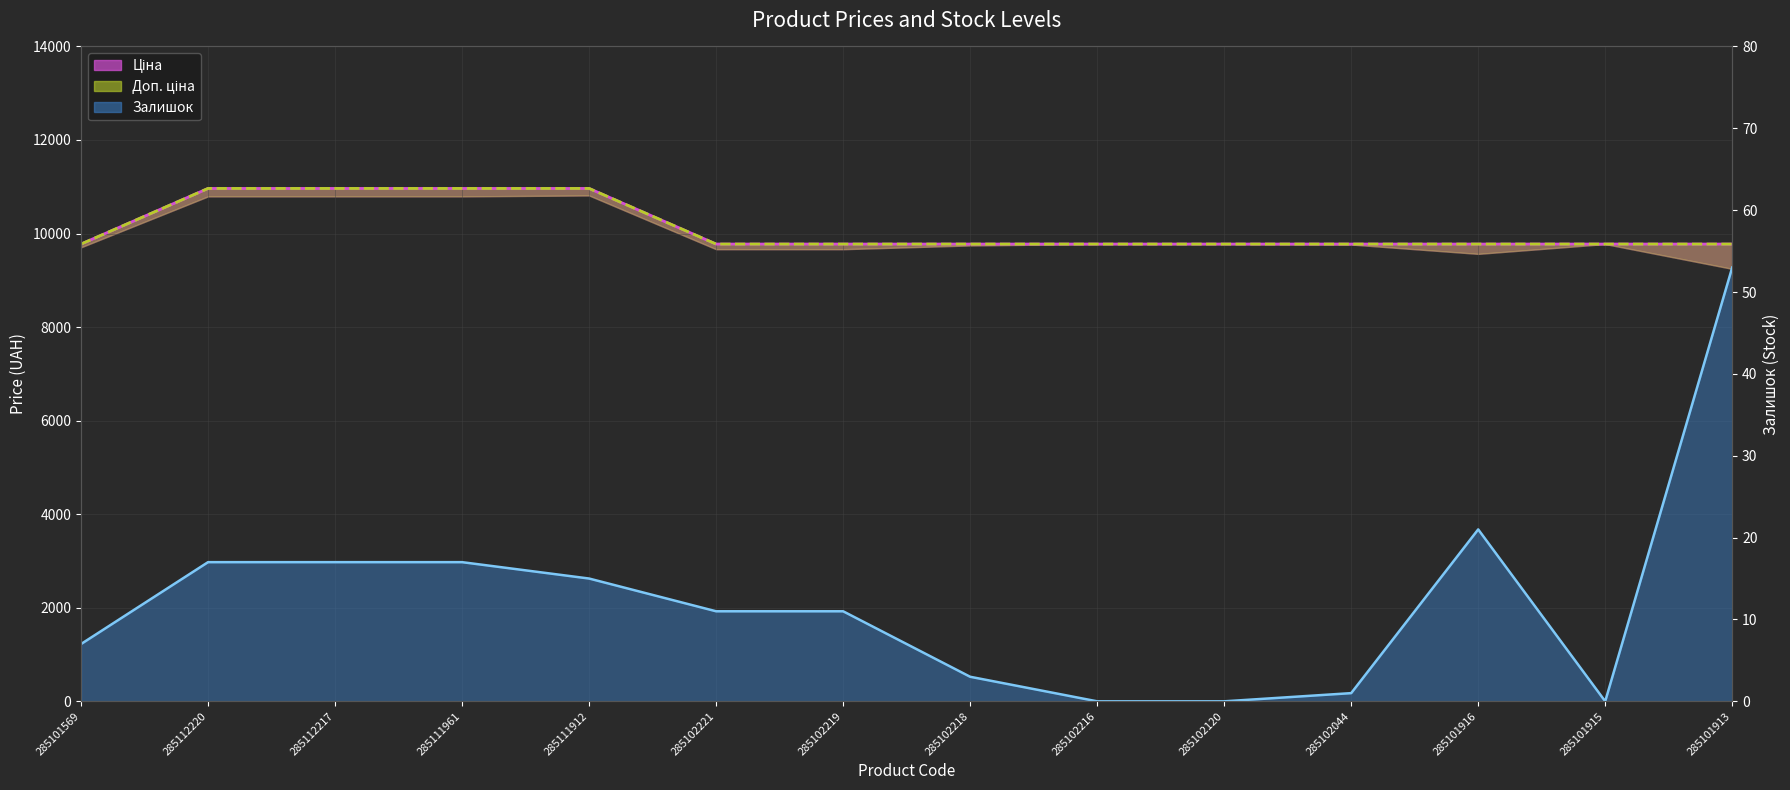

What is the spread (max minus min) of values at 285102219?

9764.5